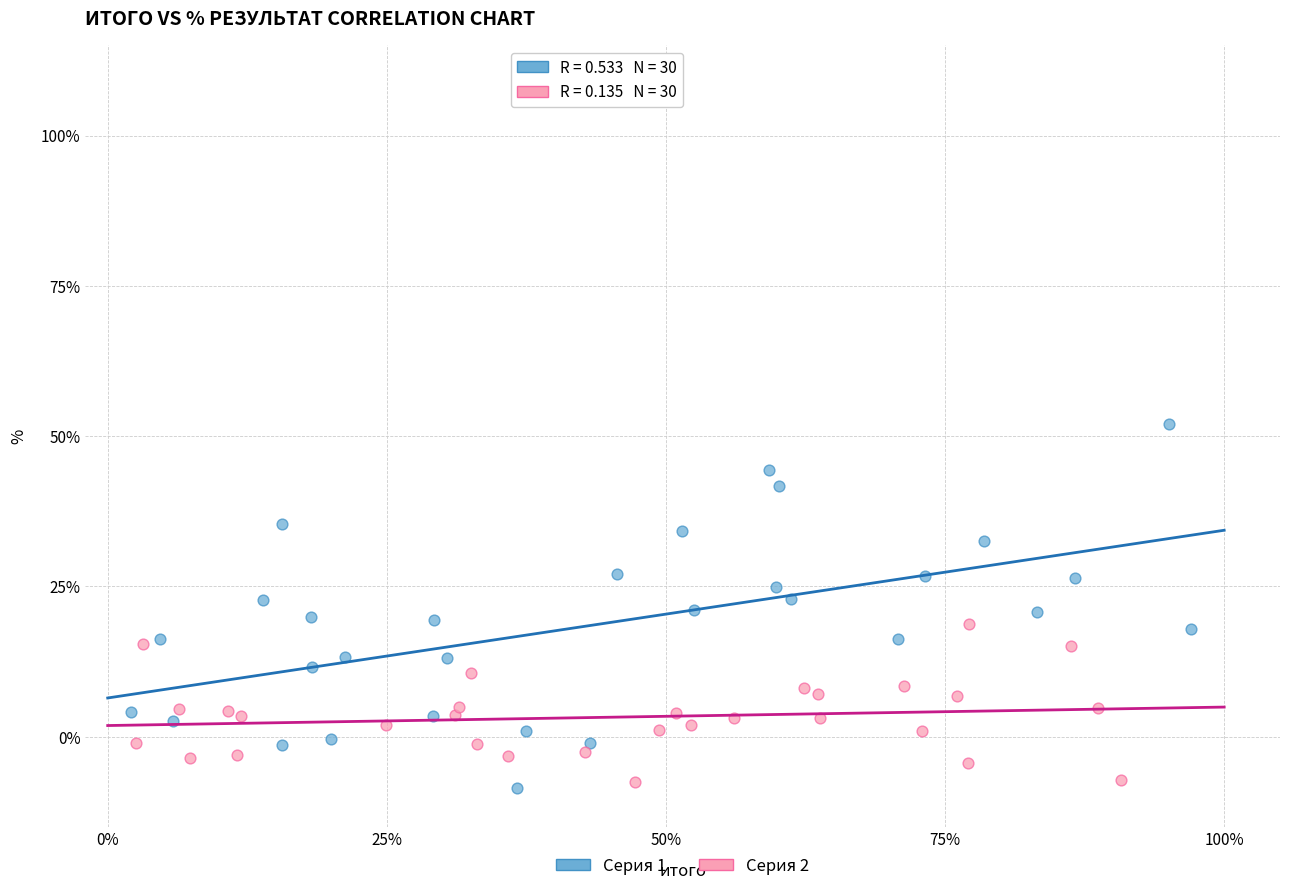

Which series contains the highest Y value?

Серия 1